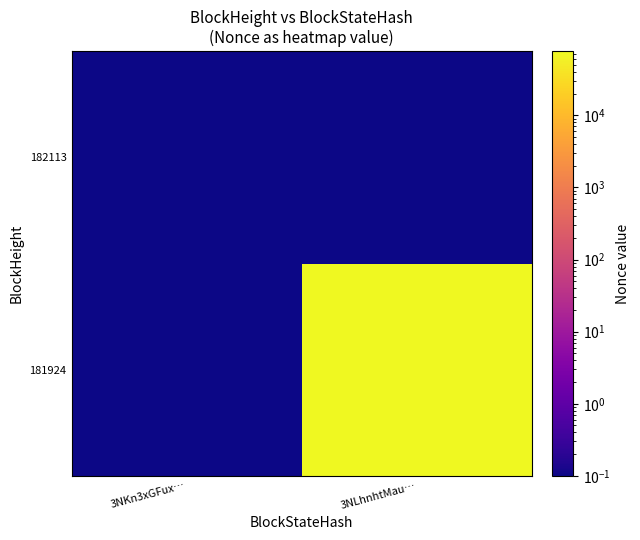

Between 3NKn3xGFux… and 3NLhnhtMau…, which is larger?

3NLhnhtMau…